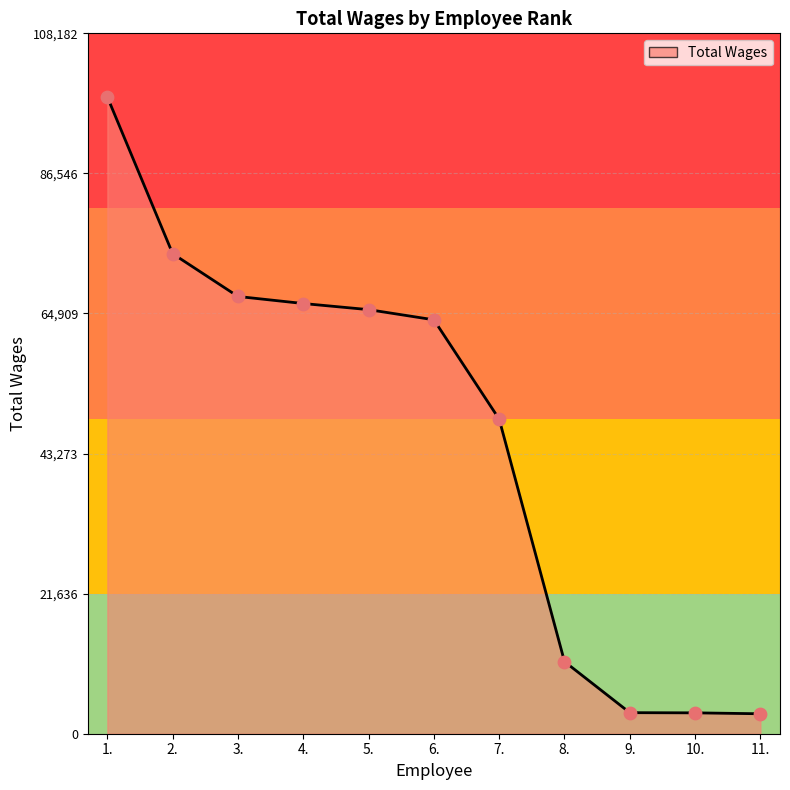

Which has a higher value, 2. or 11.?

2.